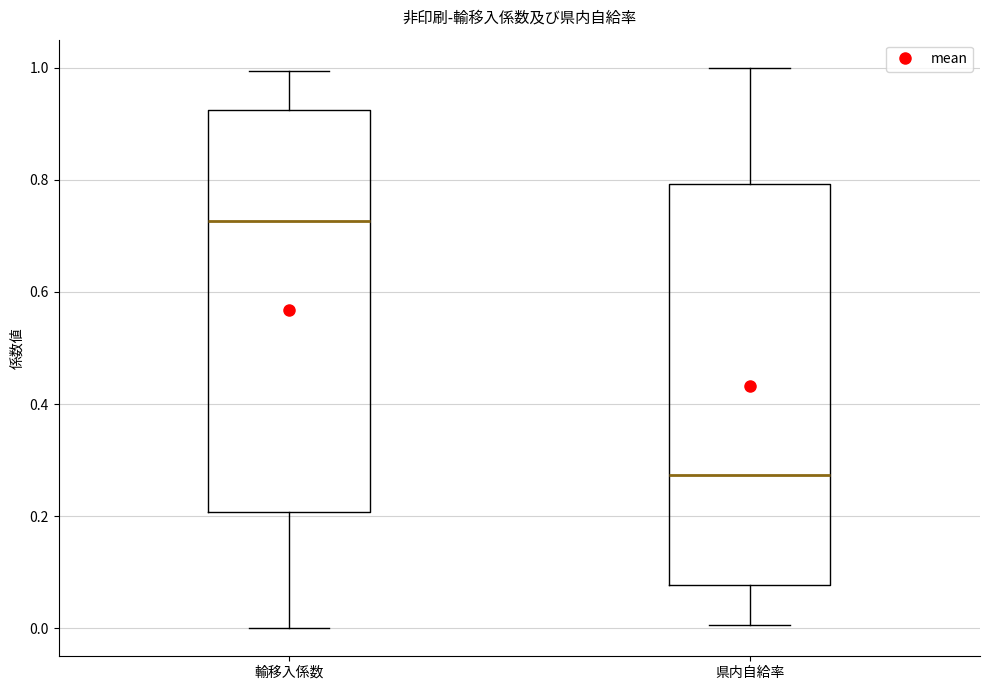

Reading left to right, transcribe this box plot: for each box, give where its median line is, the range the box spans, and where its two whiskers end, as read against the y-axis. The values are not printed on the chart, so give them approximately, as read against the axis.

輸移入係数: median 0.72, box 0.20 to 0.92, whiskers 0.00 to 1.00
県内自給率: median 0.28, box 0.08 to 0.80, whiskers 0.00 to 1.00